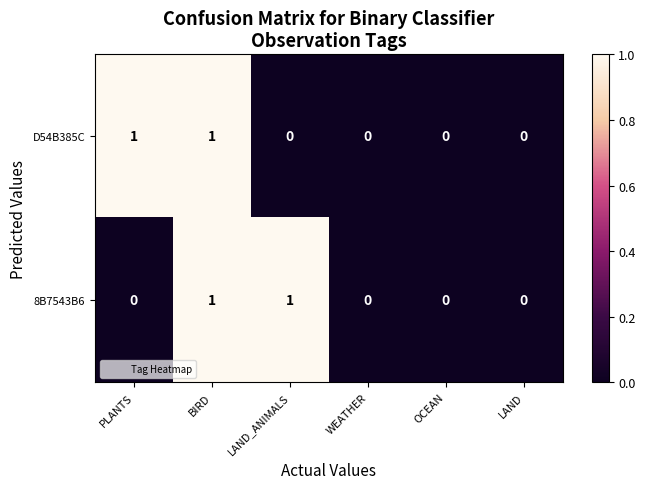

The 8B7543B6 series shows 0 at WEATHER. True or false?

True